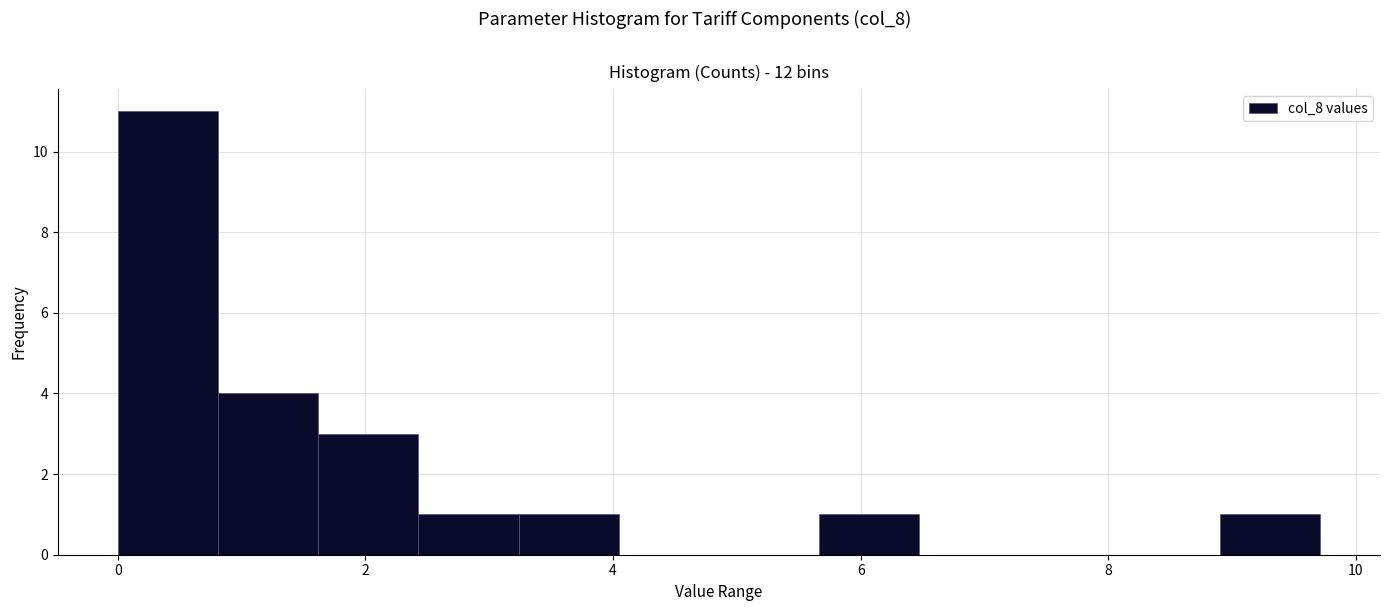

Reading left to right, list every bar in this chart as the range it spans on the x-axis followed by its height. Neither the bar edges nor the heights are printed on the chart, so give them approximately, as read against the axes.

0.0 to 0.8: 11
0.8 to 1.6: 4
1.6 to 2.4: 3
2.4 to 3.2: 1
3.2 to 4.0: 1
4.0 to 4.8: 0
4.8 to 5.6: 0
5.6 to 6.4: 1
6.4 to 7.2: 0
7.2 to 8.0: 0
8.0 to 9.0: 0
9.0 to 9.8: 1